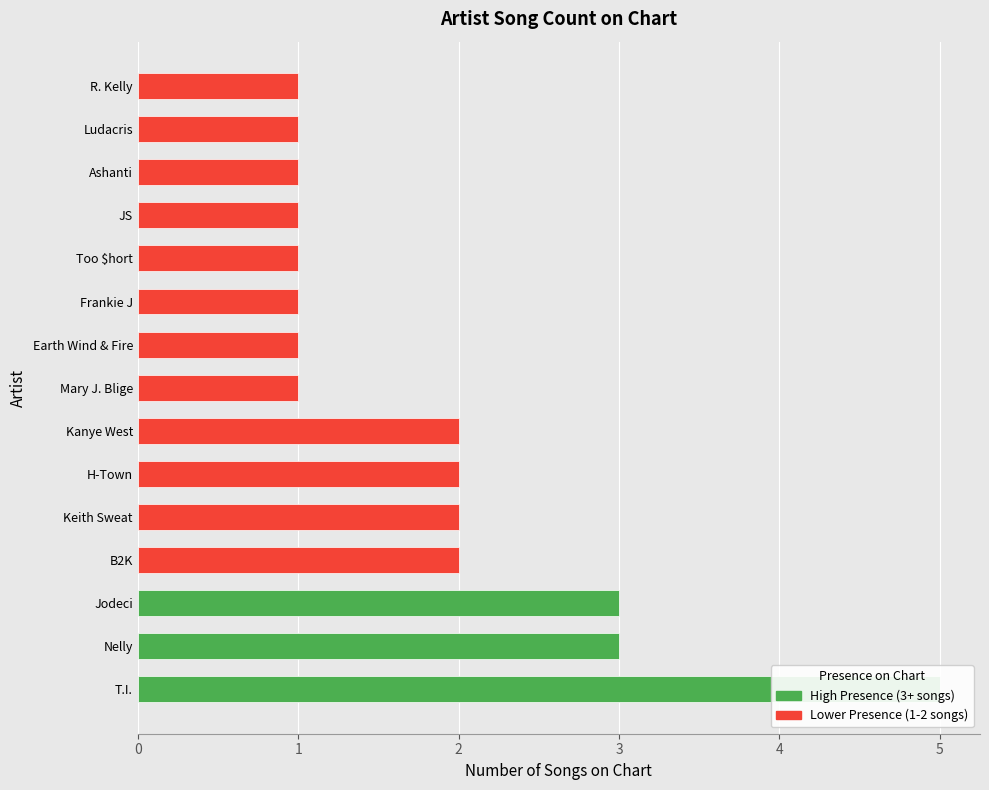

What is the average value?

2